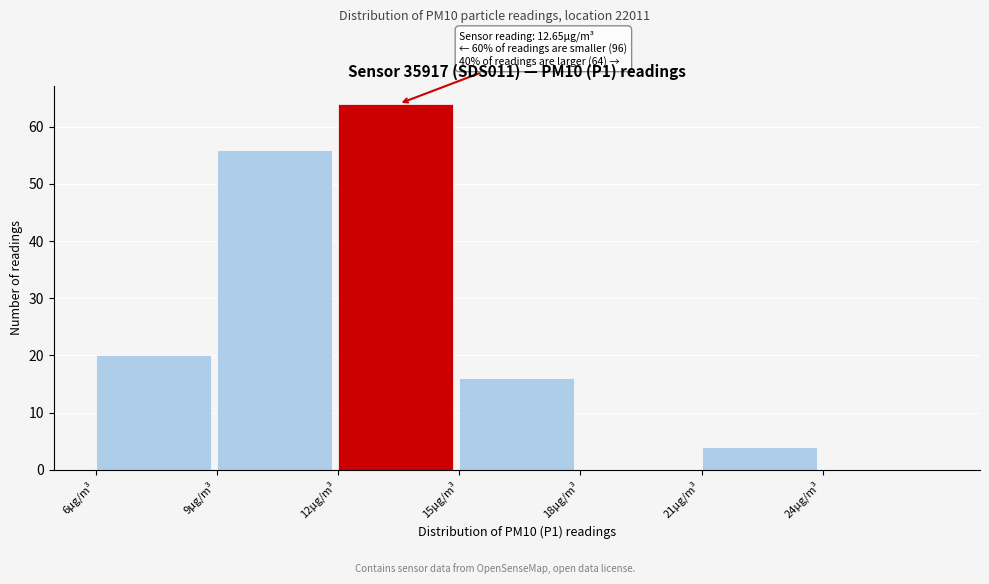

Which range on the x-axis has the tallest bar?

12 to 15